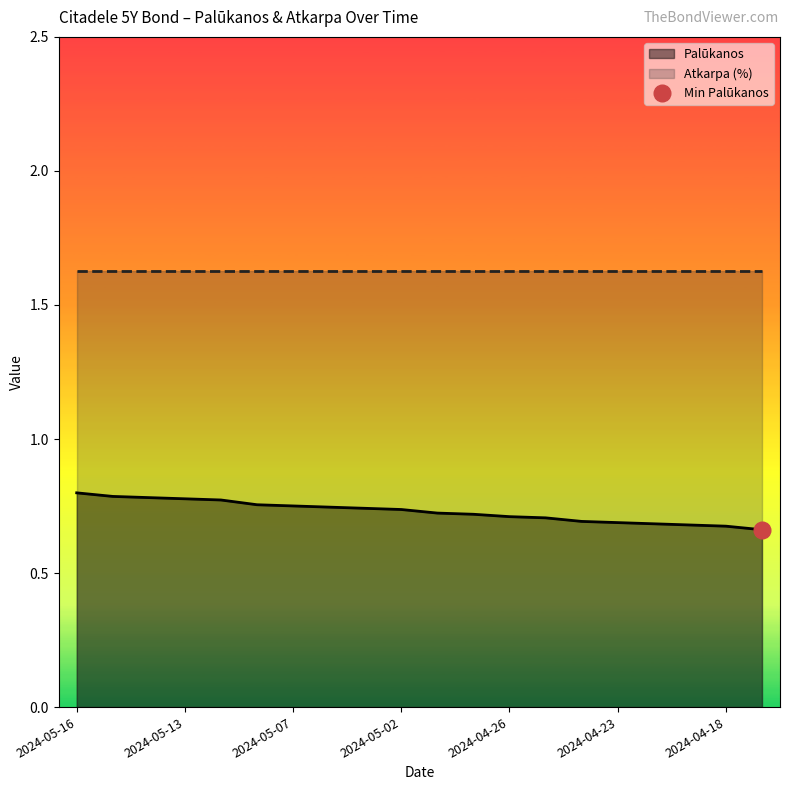

What is the sum of all values?

14.6